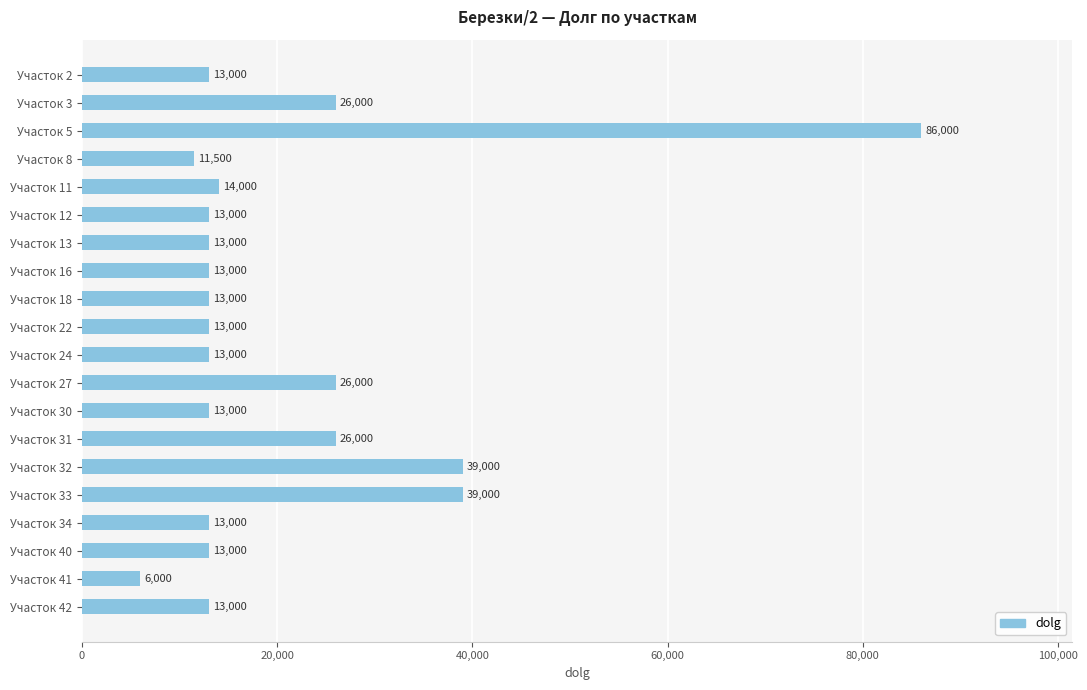

What is the value of the 18th bar from the top?

13000